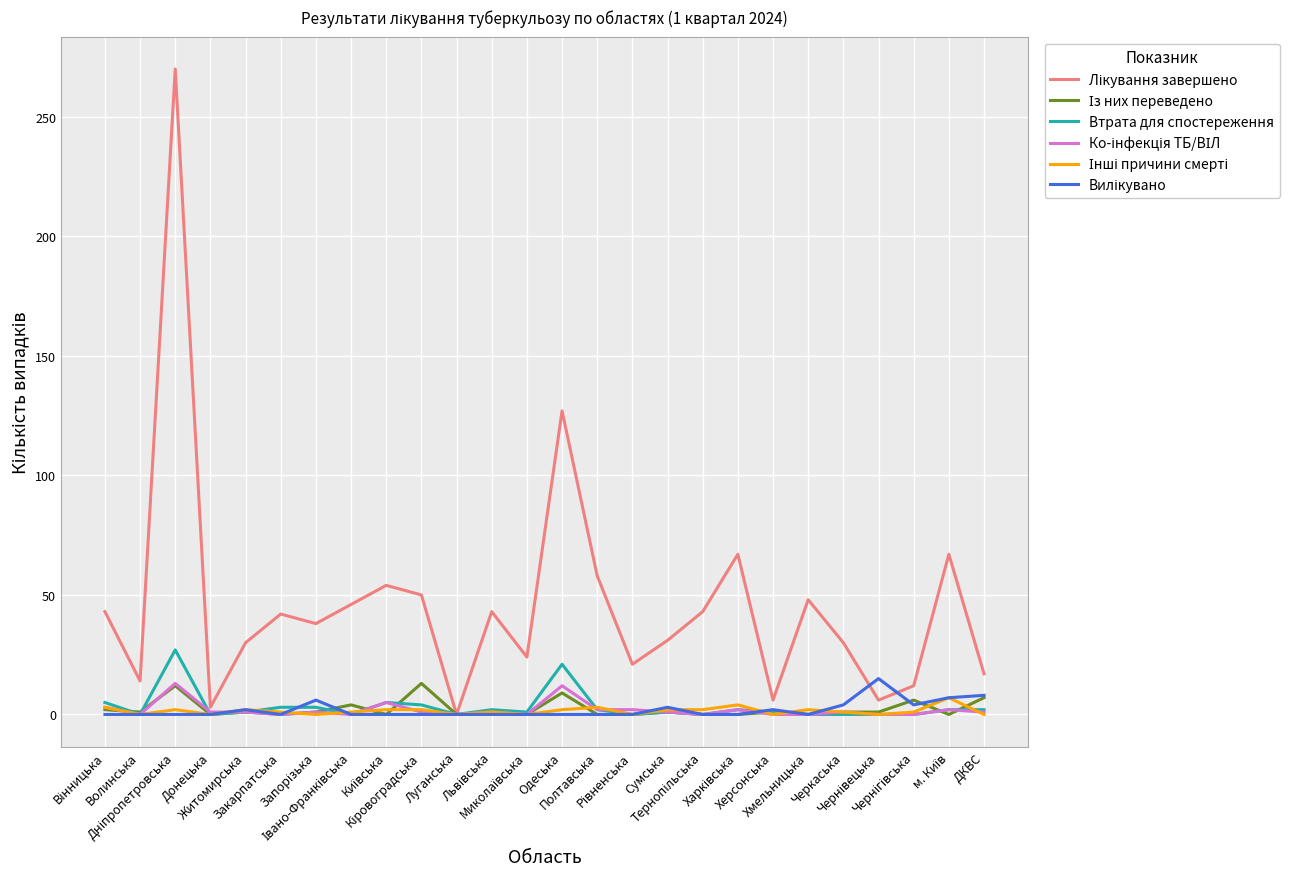

What is the greatest value displayed?

270